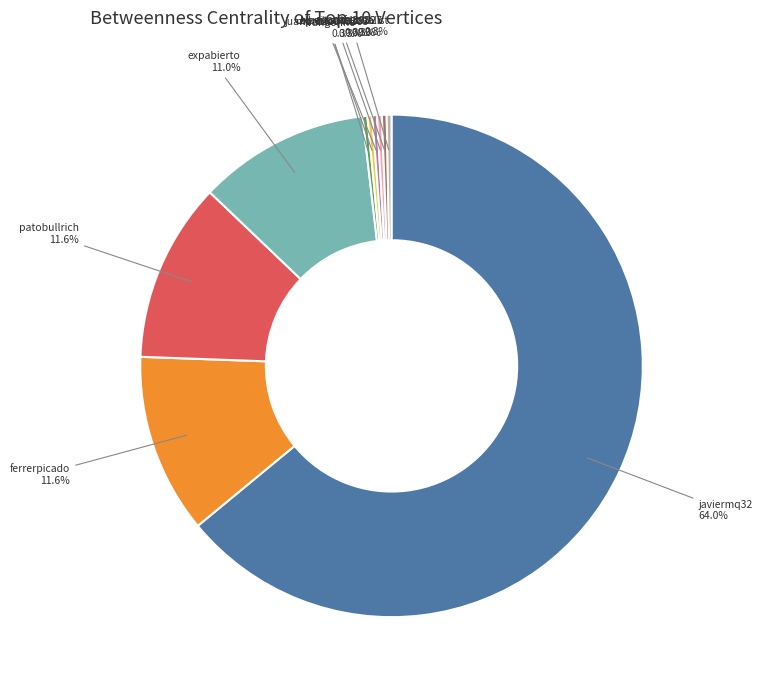

Is there any slice that represents more than half of the pie?

Yes